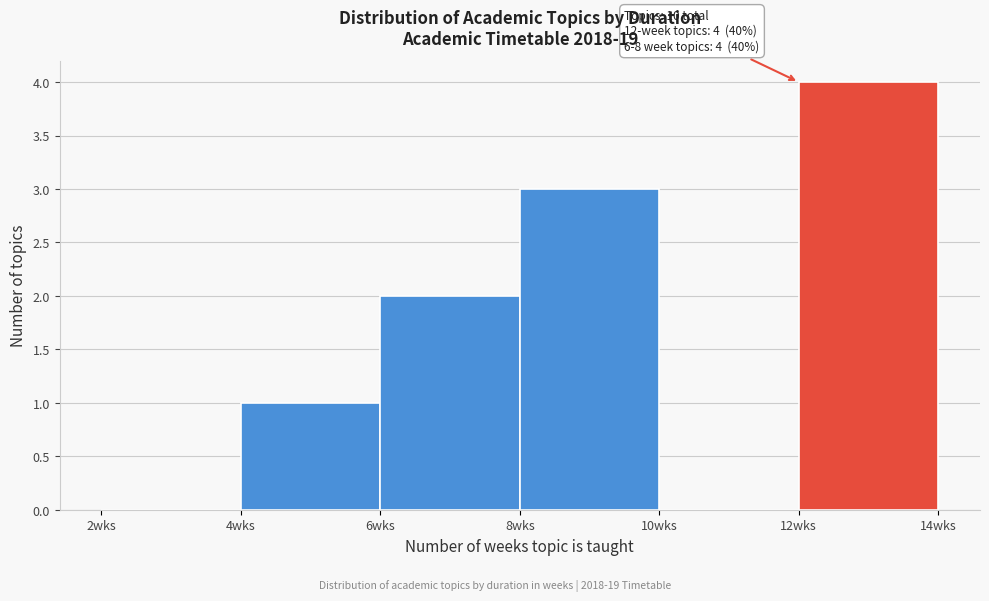

Over which range of the x-axis is the bar tallest?

12 to 14